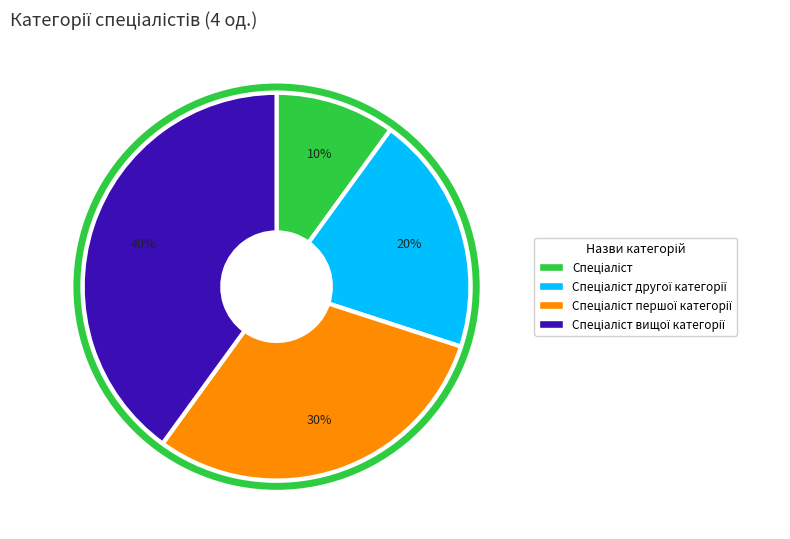

To the nearest percent, what is the average slice percentage?

25%